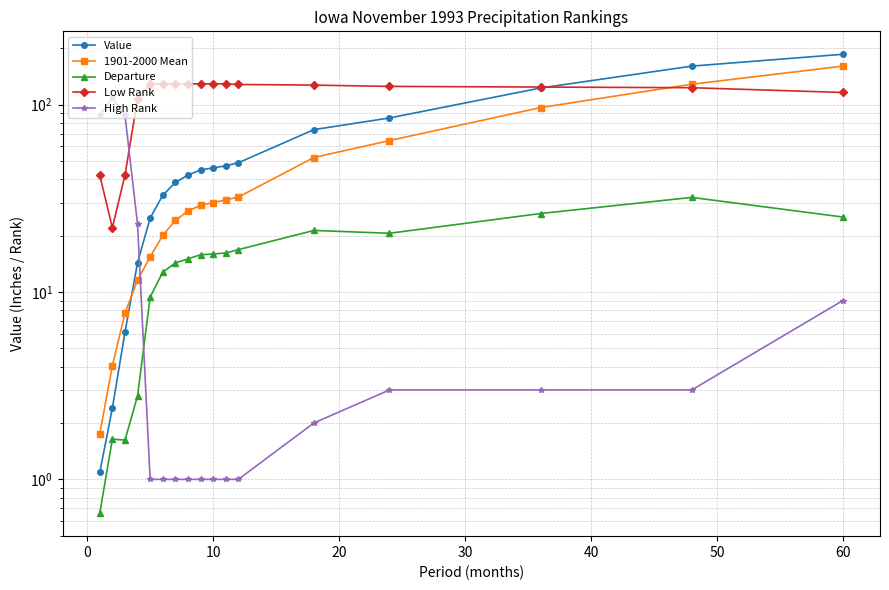

Which series has the widest spread of values?

Value